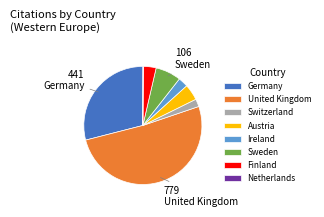

Which category has the biggest portion of the pie?

United Kingdom